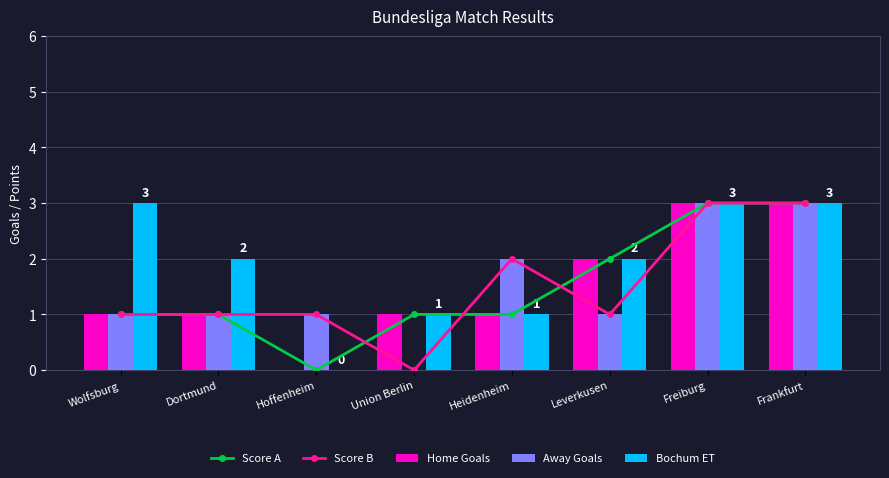

What is the sum of the Score A values at Leverkusen and Frankfurt?

5